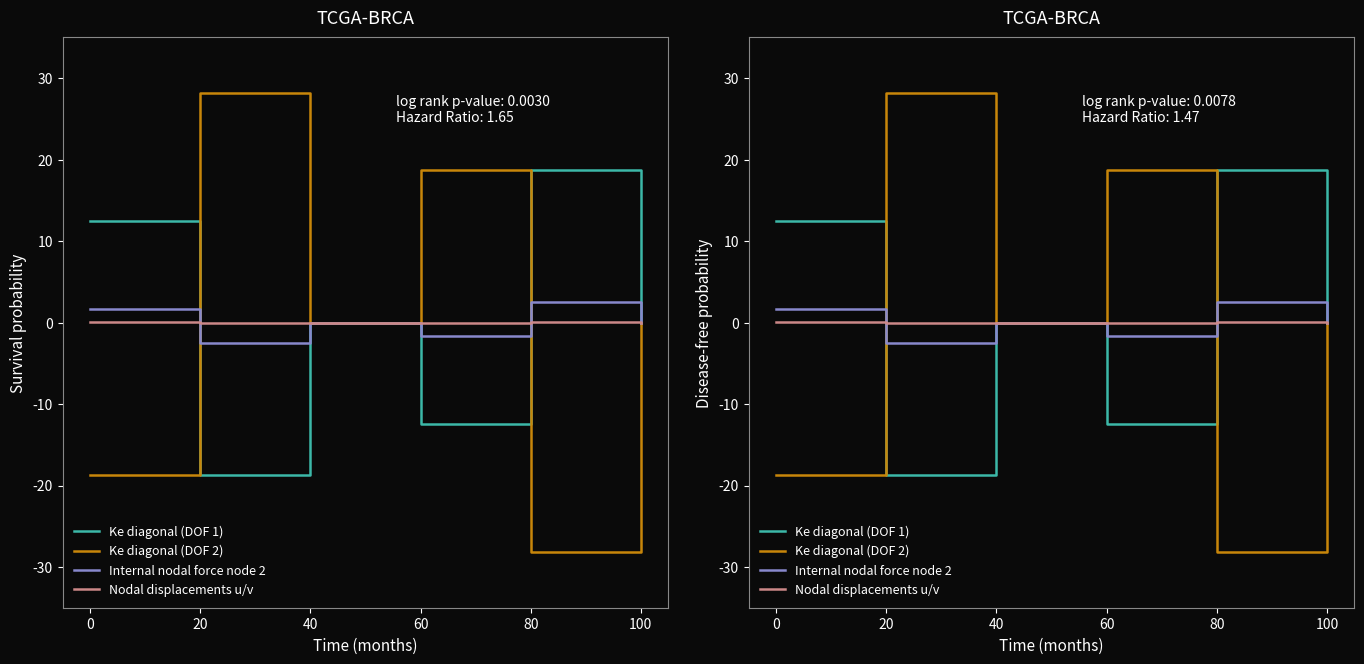

At 40, list the series in order from smallest to largest.

Ke diagonal (DOF 1), Ke diagonal (DOF 2), Internal nodal force node 2, Nodal displacements u/v